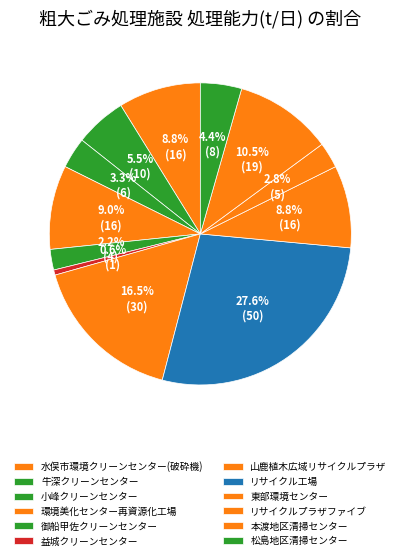

Does 松島地区清掃センター represent more than half of the total?

No